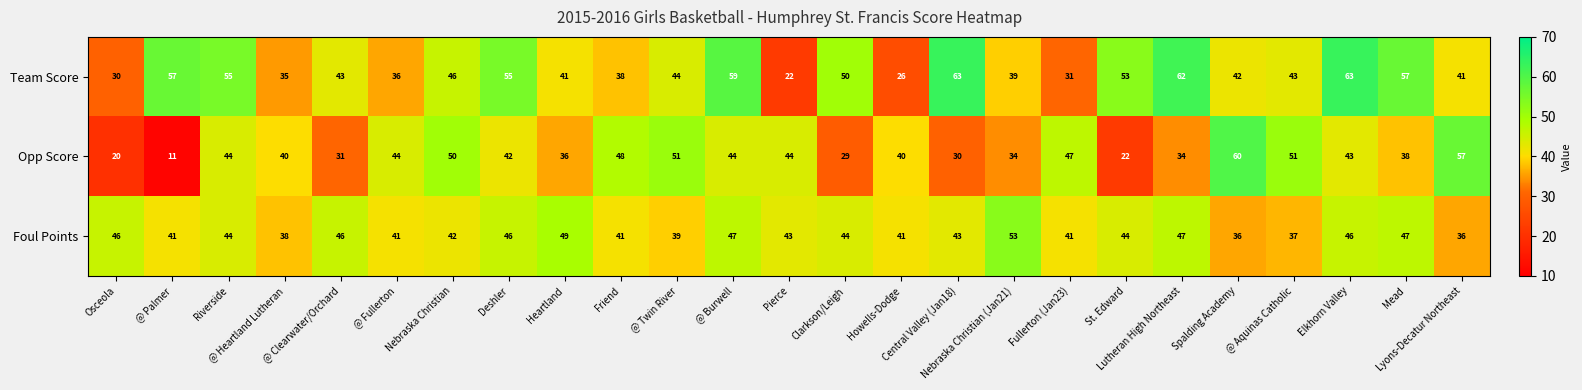

At how many categories does at least one series exceed 56?

8